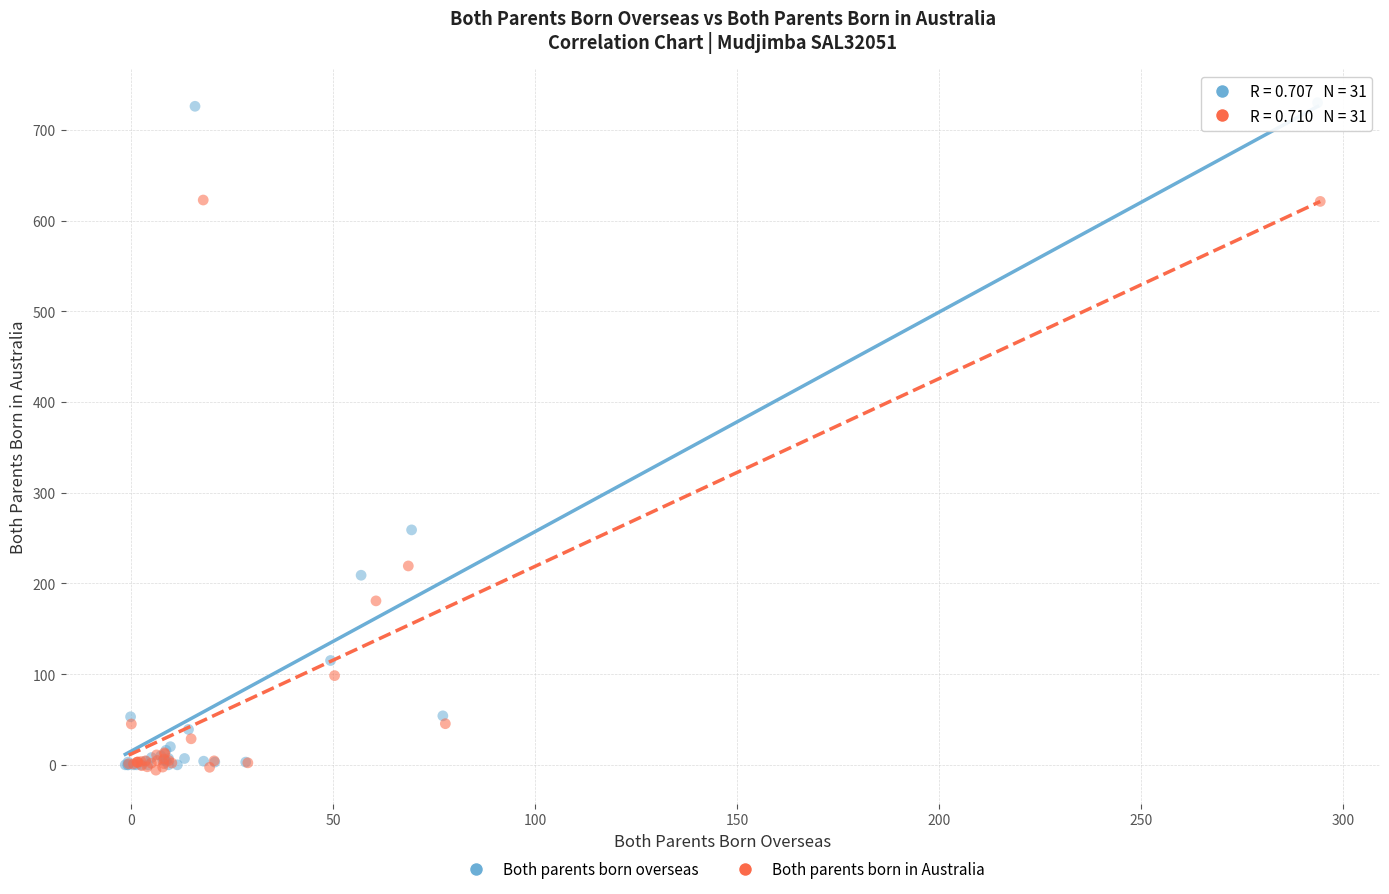

Which series has the largest Y range (max minus min)?

Both parents born overseas